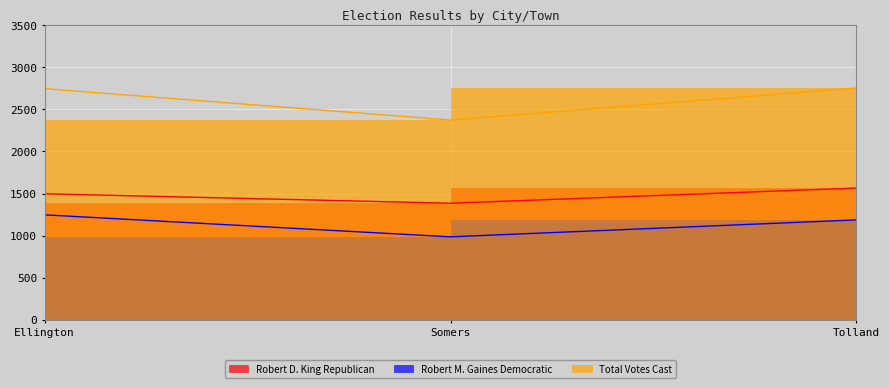

Reading left to right, transcribe all the data shown in this chart.

Robert D. King Republican: Ellington=1498	Somers=1386	Tolland=1566
Robert M. Gaines Democratic: Ellington=1248	Somers=987	Tolland=1188
Total Votes Cast: Ellington=2746	Somers=2373	Tolland=2754